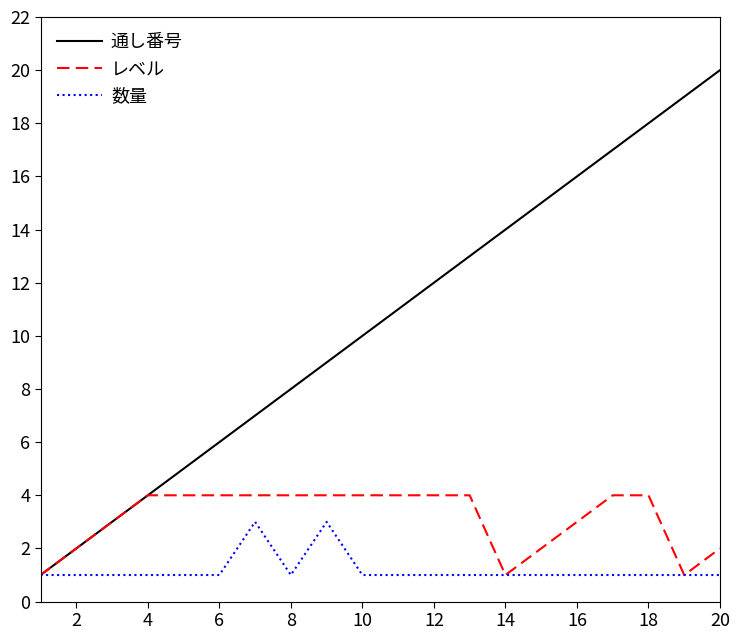

What is the difference between the second highest and minimum values in the 数量 series?

2